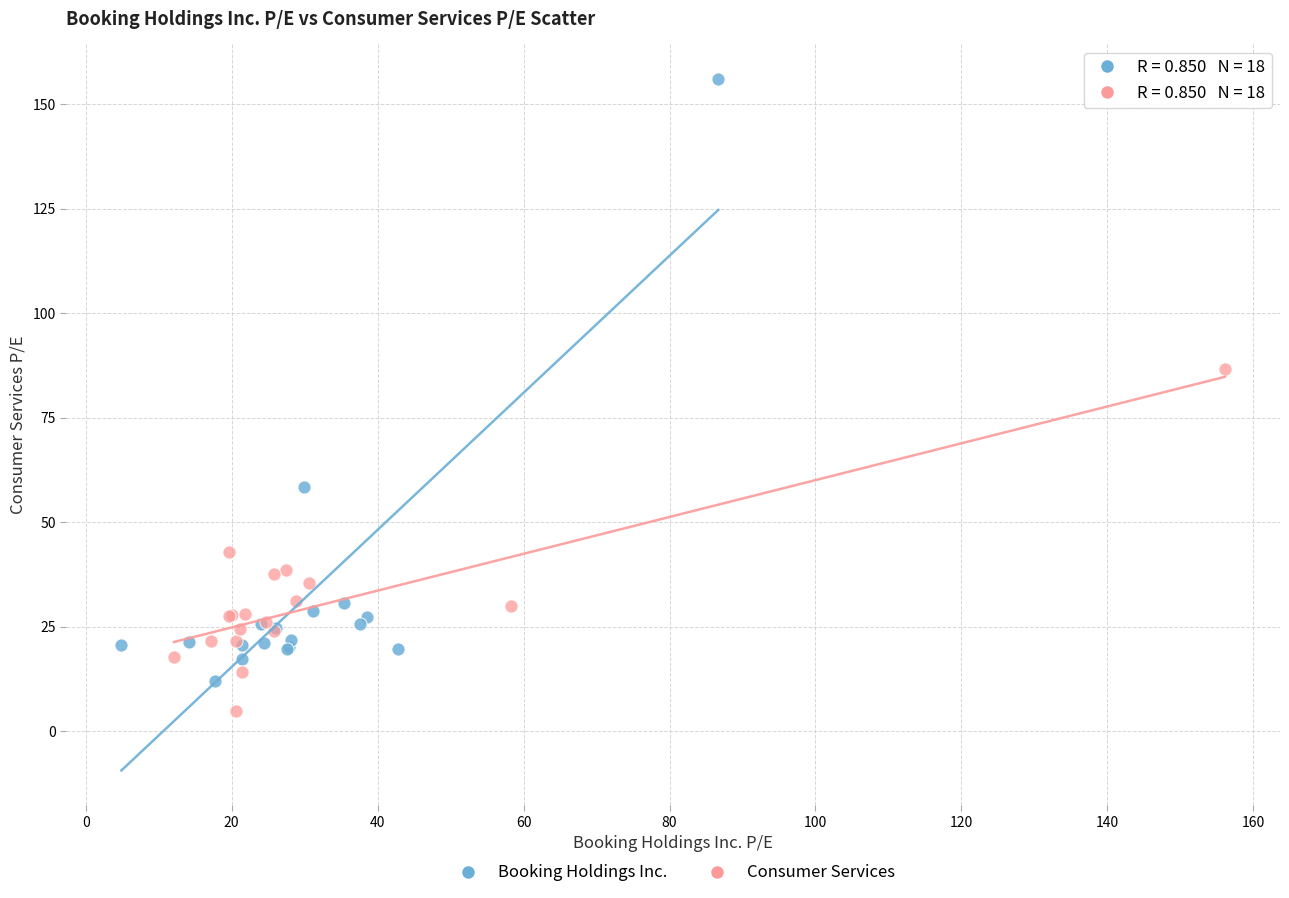

Which series contains the lowest Y value?

Consumer Services